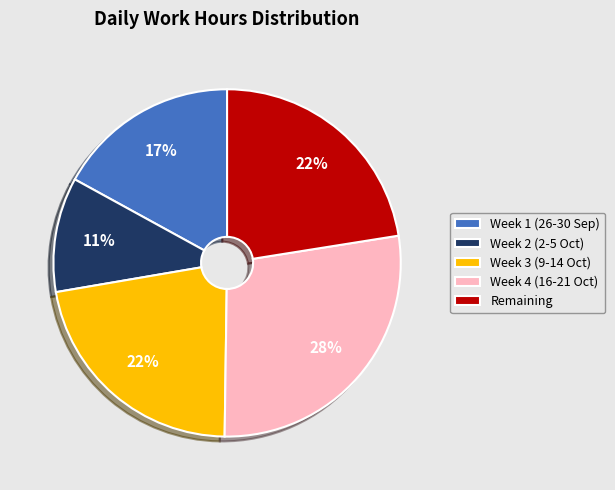

What percentage is the Week 2 (2-5 Oct) slice, to the nearest percent?

11%